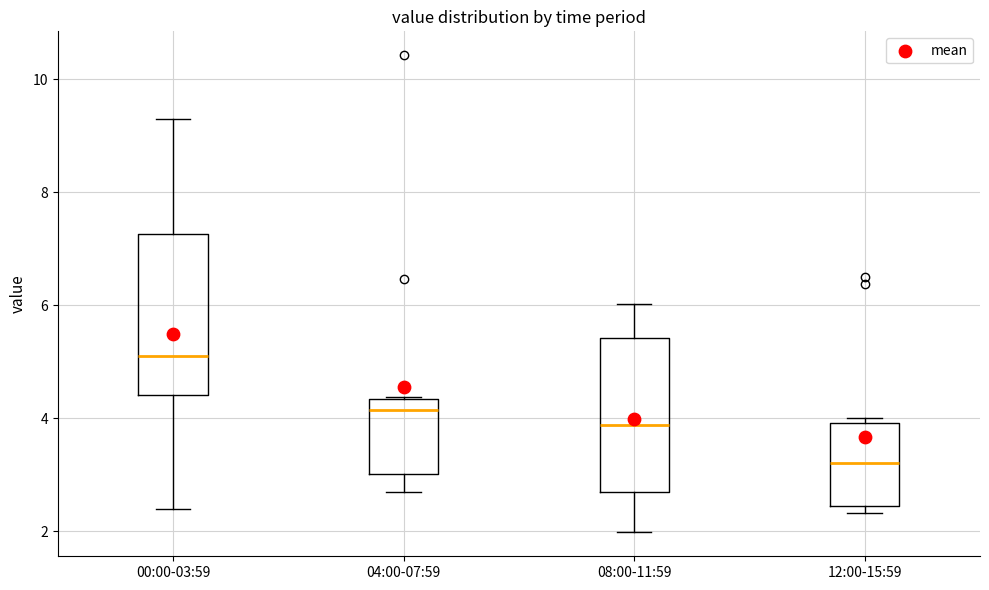

Reading left to right, transcribe this box plot: for each box, give where its median line is, the range the box spans, and where its two whiskers end, as read against the y-axis. The values are not printed on the chart, so give them approximately, as read against the axis.

00:00-03:59: median 5.2, box 4.4 to 7.2, whiskers 2.4 to 9.4
04:00-07:59: median 4.2, box 3.0 to 4.4, whiskers 2.8 to 4.4
08:00-11:59: median 3.8, box 2.8 to 5.4, whiskers 2.0 to 6.0
12:00-15:59: median 3.2, box 2.4 to 4.0, whiskers 2.4 (just below the box's lower edge) to 4.0 (just above the box's upper edge)